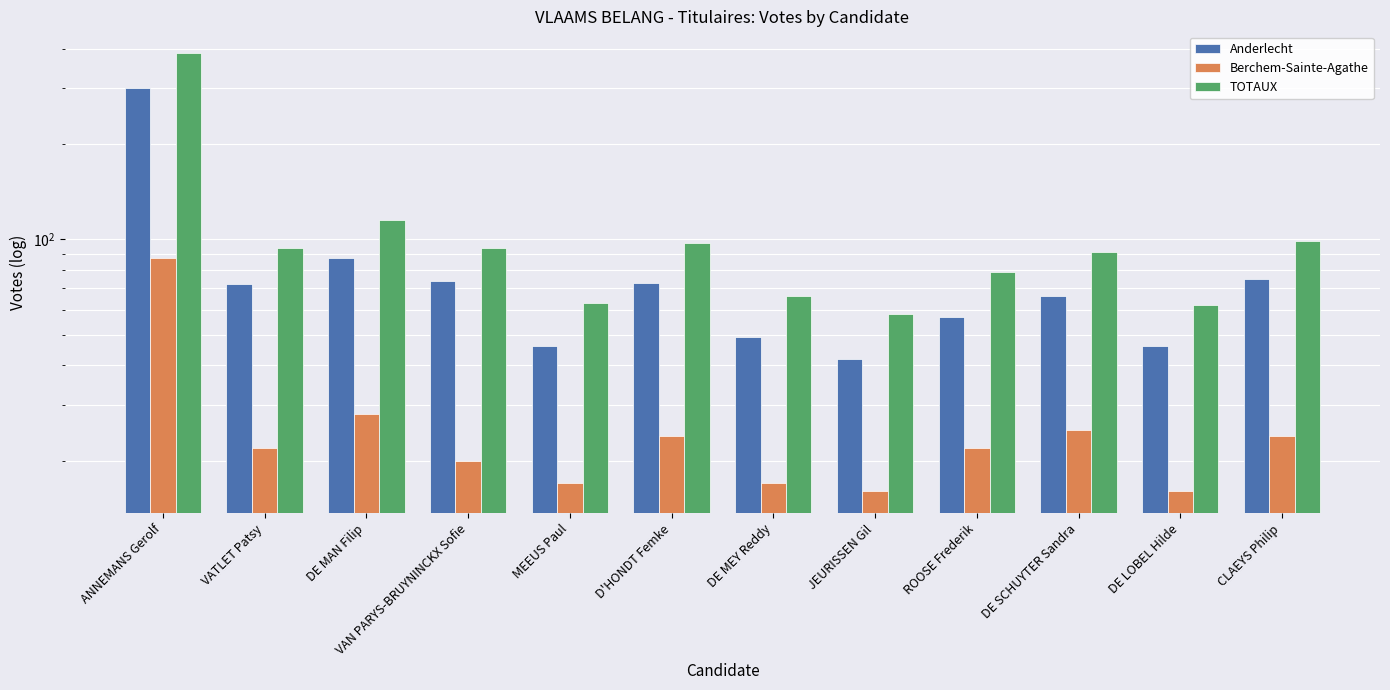

What is the sum of the Anderlecht values at D'HONDT Femke and DE MAN Filip?

160